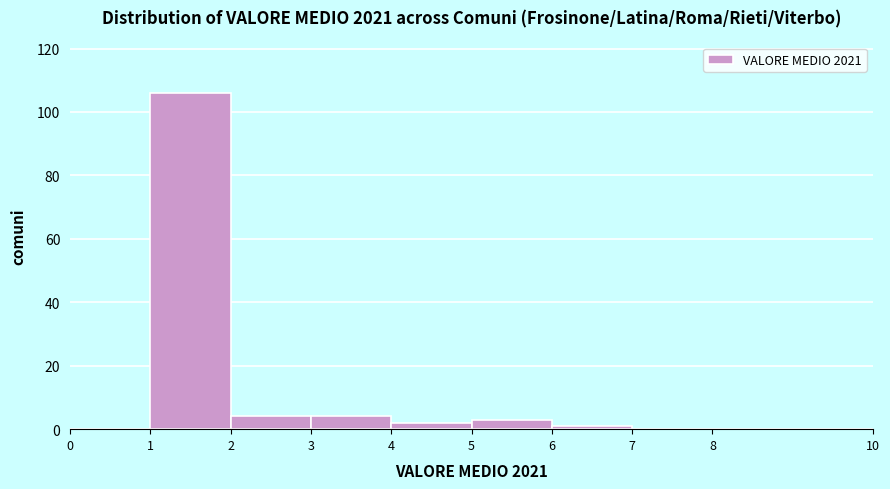

What is the height of the bar covering 4 to 5 on the x-axis? The values are not printed on the chart, so give them approximately, as read against the axis.

2